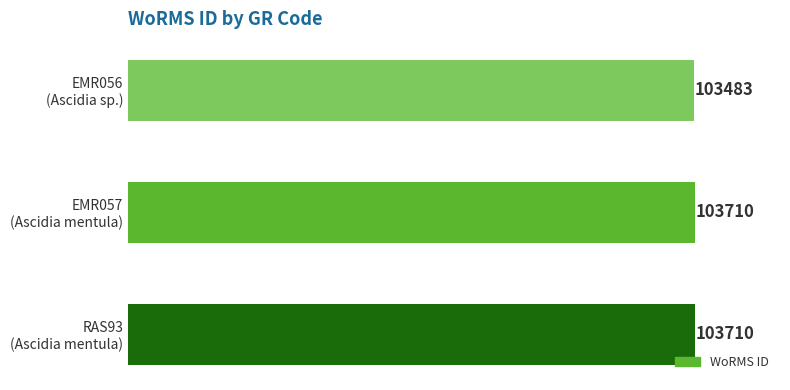

What is the greatest value displayed?

103710